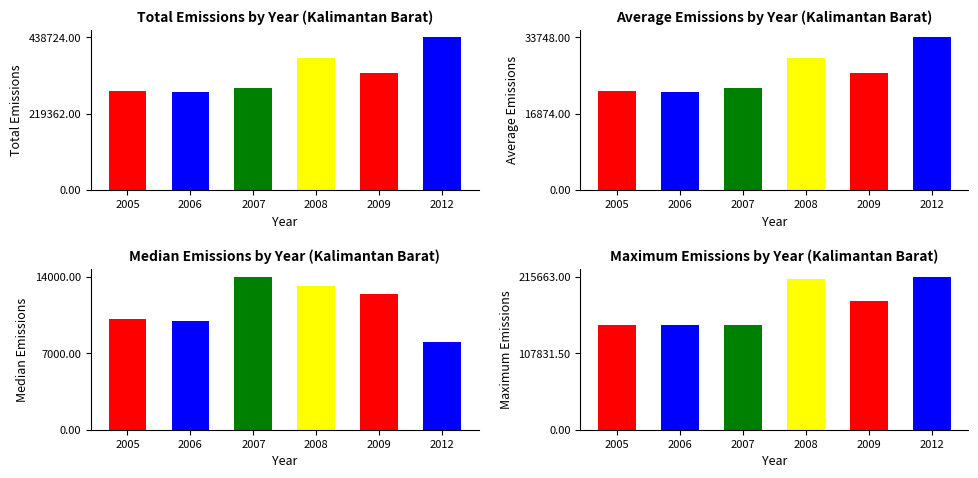

How many values in the Maximum Emissions series are below 181200?

3